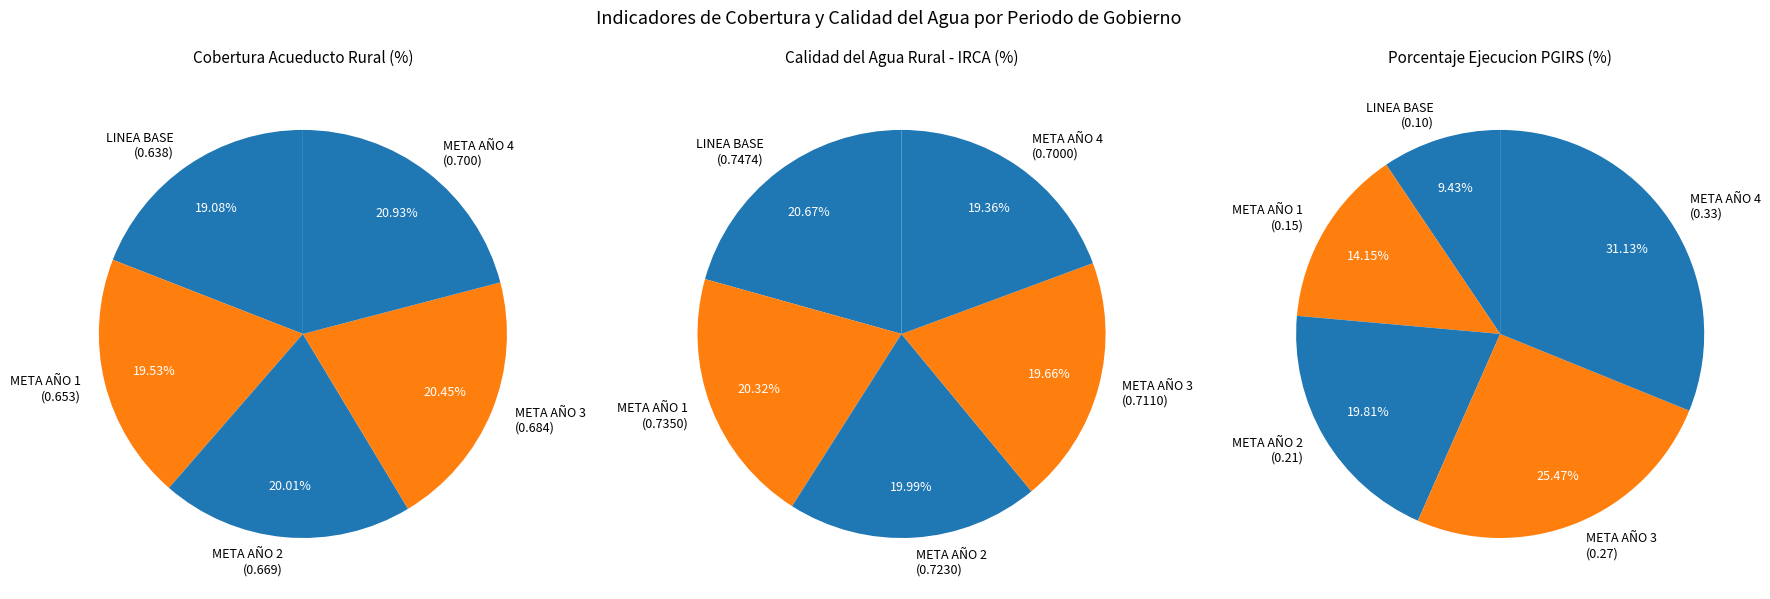

How much of the chart is everything except META AÑO 2?

80.0%